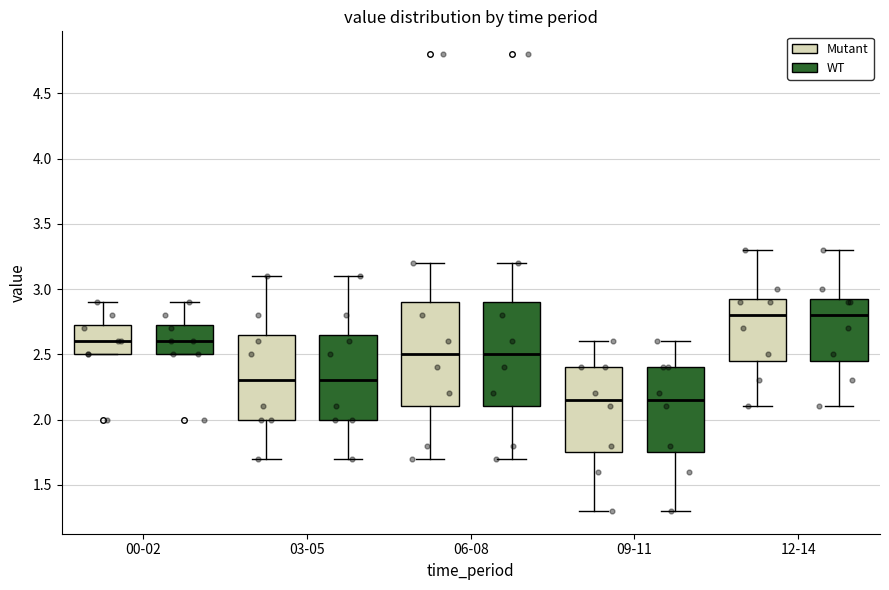

Reading left to right, read every box against the y-axis: the position of its median line, the range the box covers, and the ends of its whiskers. The values are not printed on the chart, so give them approximately, as read against the axis.

00-02 (Mutant): median 2.60, box 2.50 to 2.75, whiskers 2.50 to 2.90
00-02 (WT): median 2.60, box 2.50 to 2.75, whiskers 2.50 to 2.90
03-05 (Mutant): median 2.30, box 2.00 to 2.65, whiskers 1.70 to 3.10
03-05 (WT): median 2.30, box 2.00 to 2.65, whiskers 1.70 to 3.10
06-08 (Mutant): median 2.50, box 2.10 to 2.90, whiskers 1.70 to 3.20
06-08 (WT): median 2.50, box 2.10 to 2.90, whiskers 1.70 to 3.20
09-11 (Mutant): median 2.15, box 1.75 to 2.40, whiskers 1.30 to 2.60
09-11 (WT): median 2.15, box 1.75 to 2.40, whiskers 1.30 to 2.60
12-14 (Mutant): median 2.80, box 2.45 to 2.95, whiskers 2.10 to 3.30
12-14 (WT): median 2.80, box 2.45 to 2.95, whiskers 2.10 to 3.30